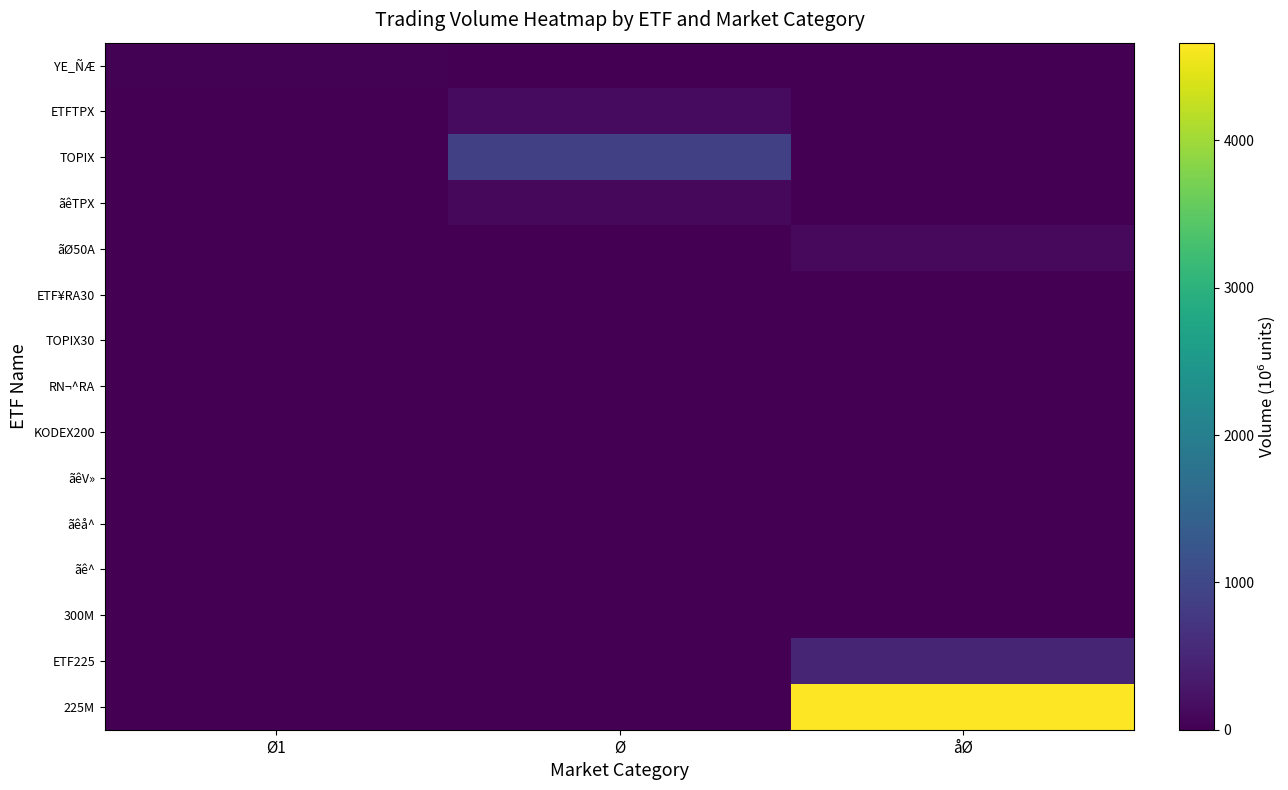

Which series has the largest range (max minus min)?

225M